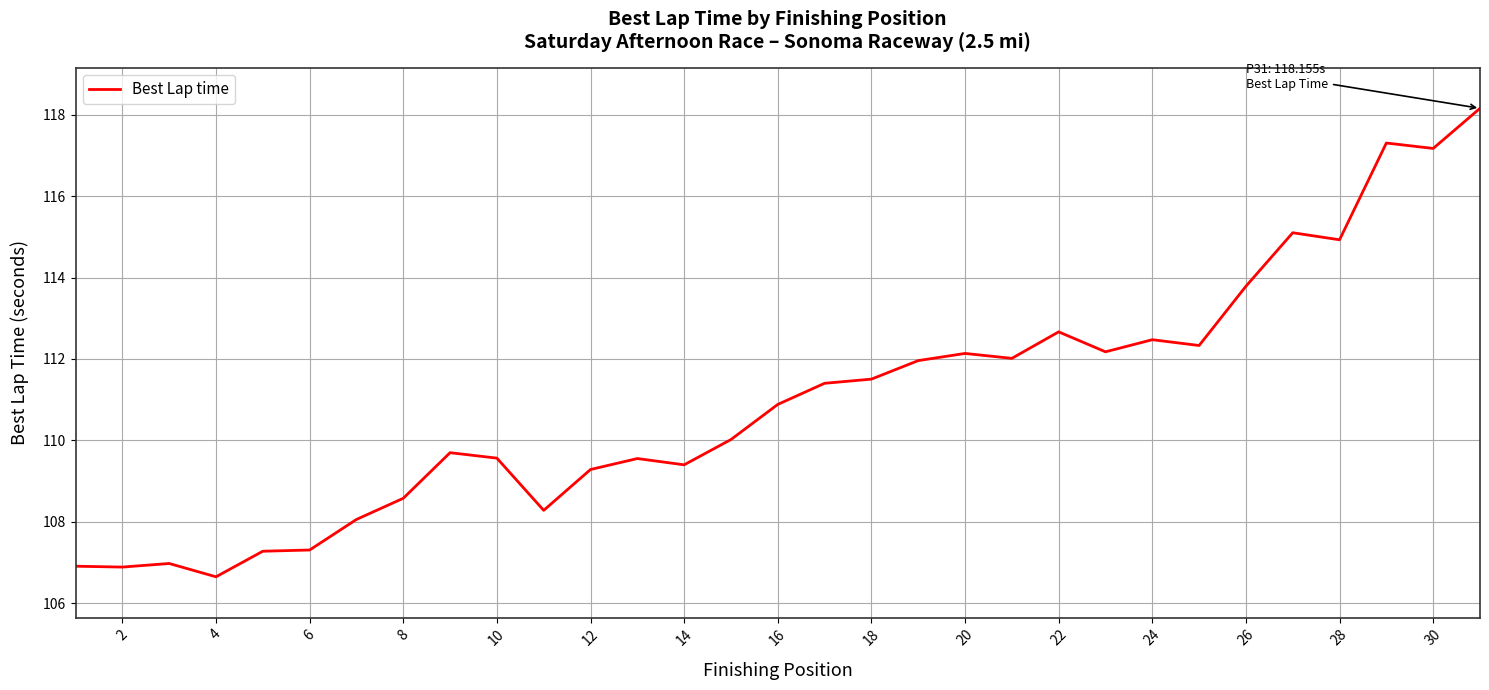

Does the chart have visible grid lines?

Yes